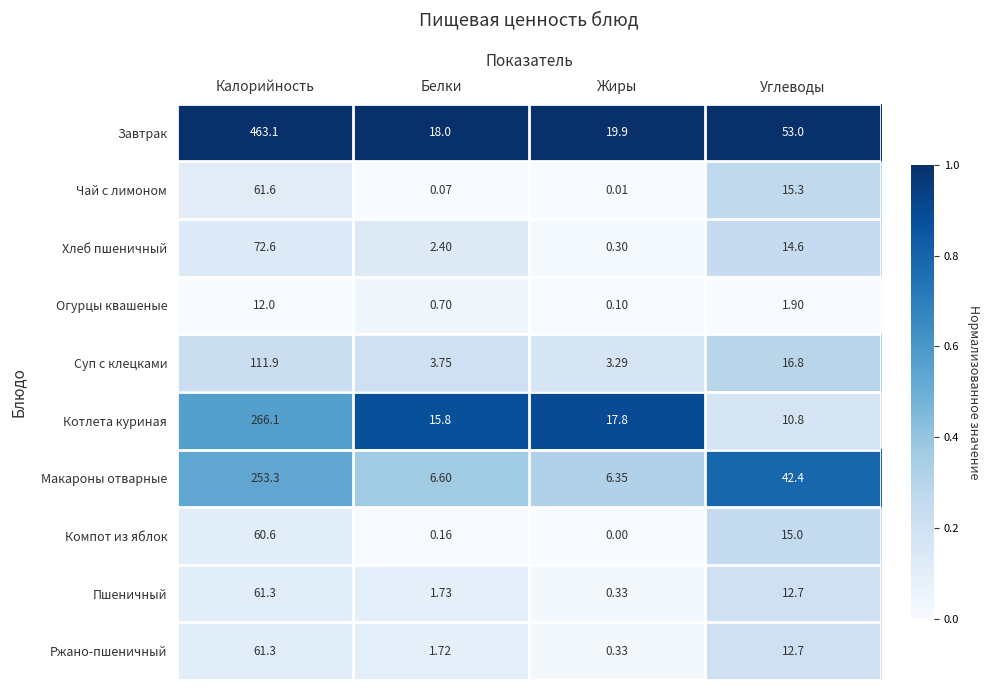

What is the difference between the highest and lowest values at Жиры?

19.9